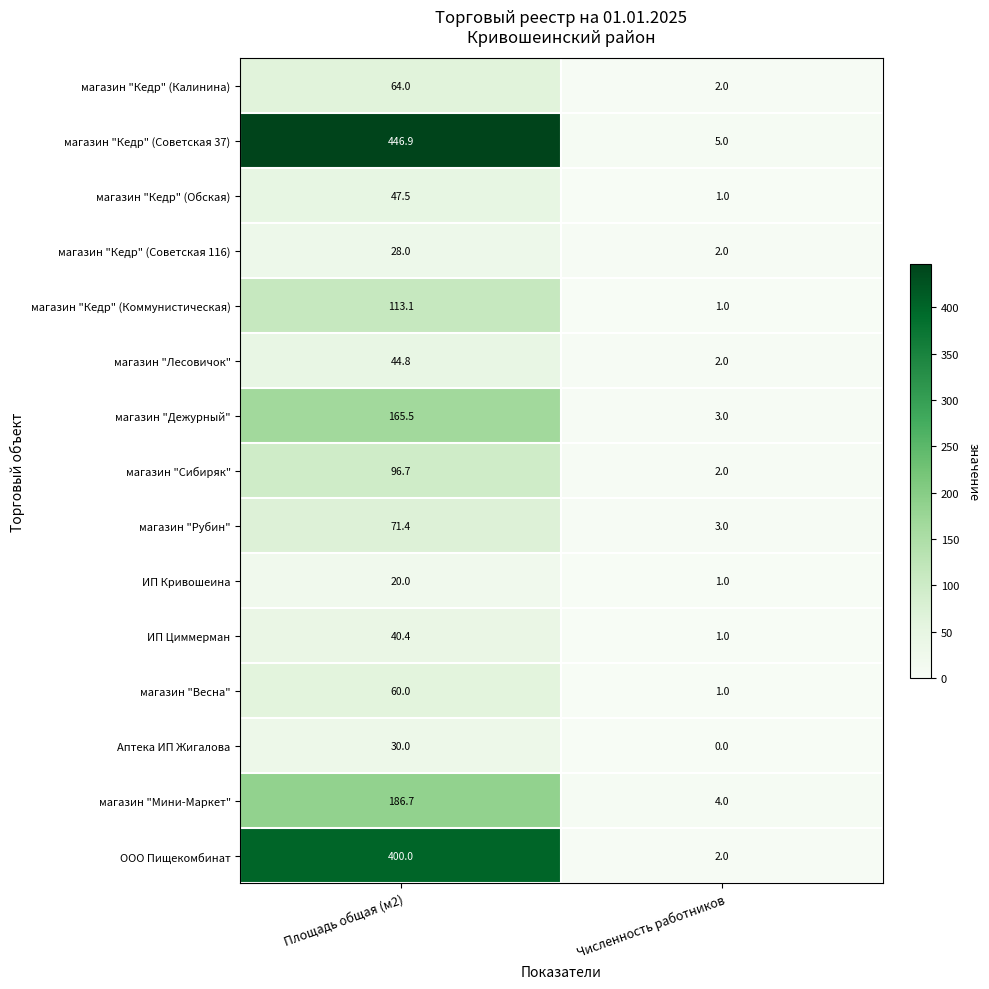

The value of магазин "Сибиряк" at Численность работников is 2.0. True or false?

True